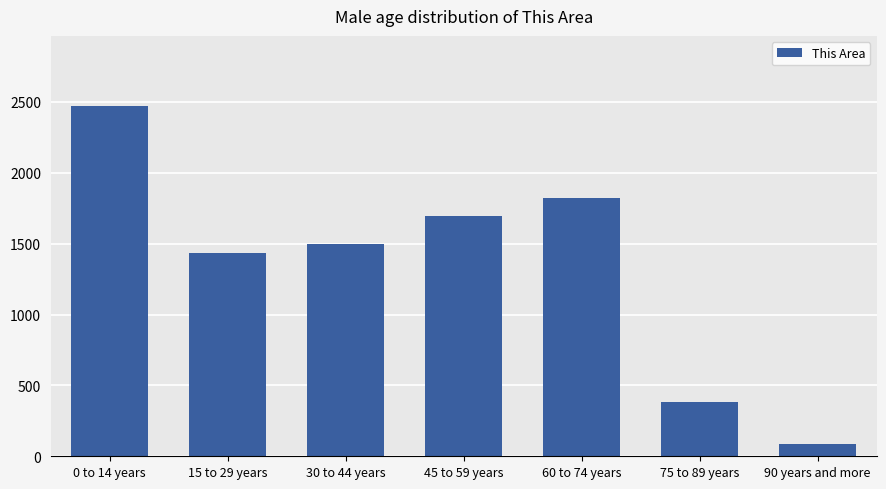

Are the bars horizontal?

No